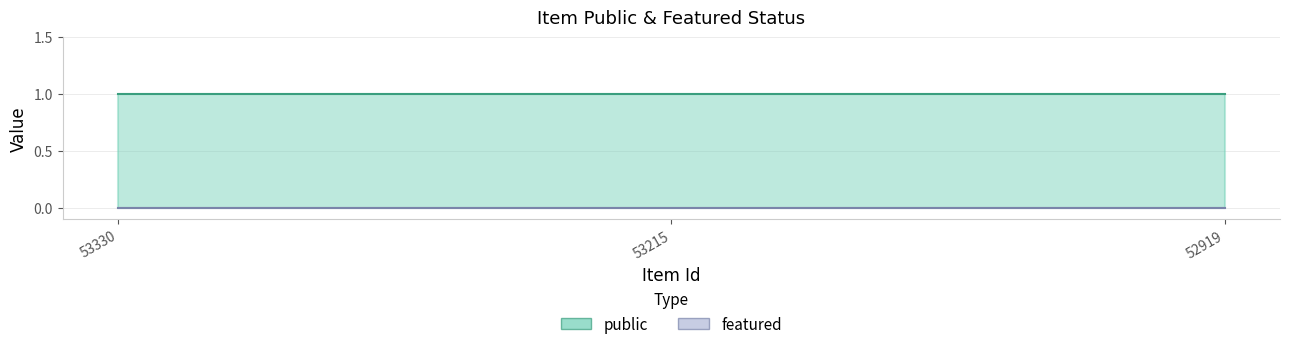

Which series changed the most between 53330 and 52919?

public